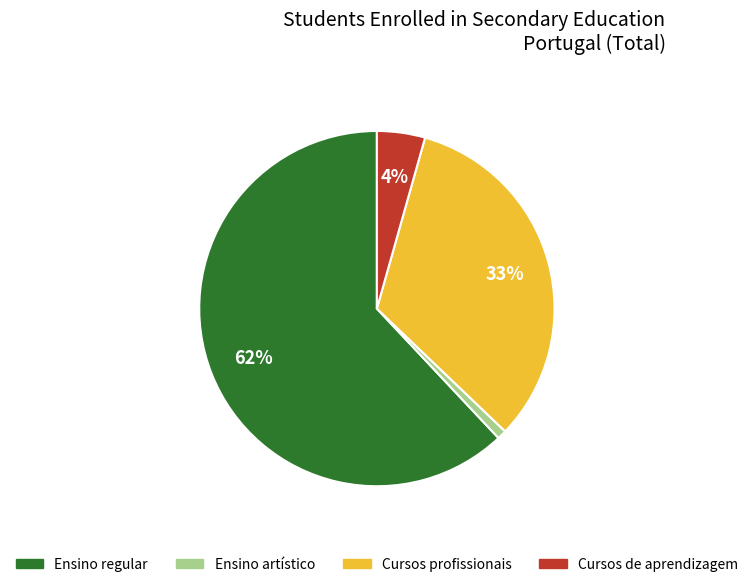

Rank the categories by value from lowest to highest.

Ensino artístico, Cursos de aprendizagem, Cursos profissionais, Ensino regular